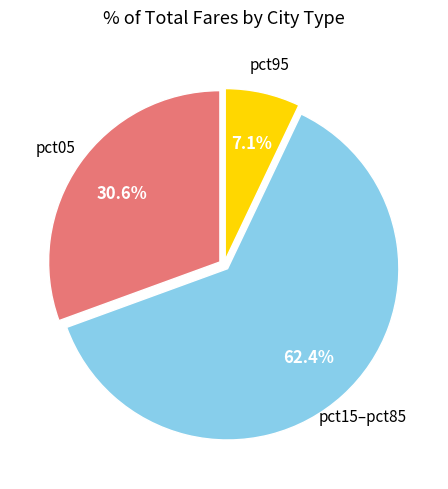

Does any single category account for the majority?

Yes